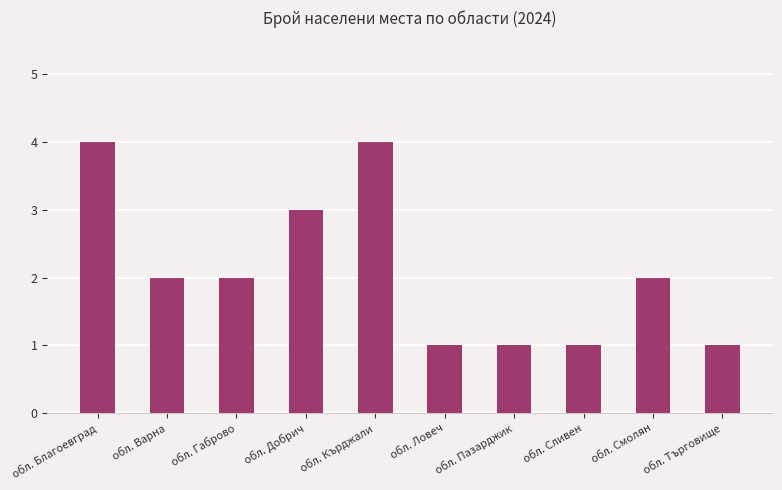

Reading right to left, extract all data points from this chart.

1	2	1	1	1	4	3	2	2	4